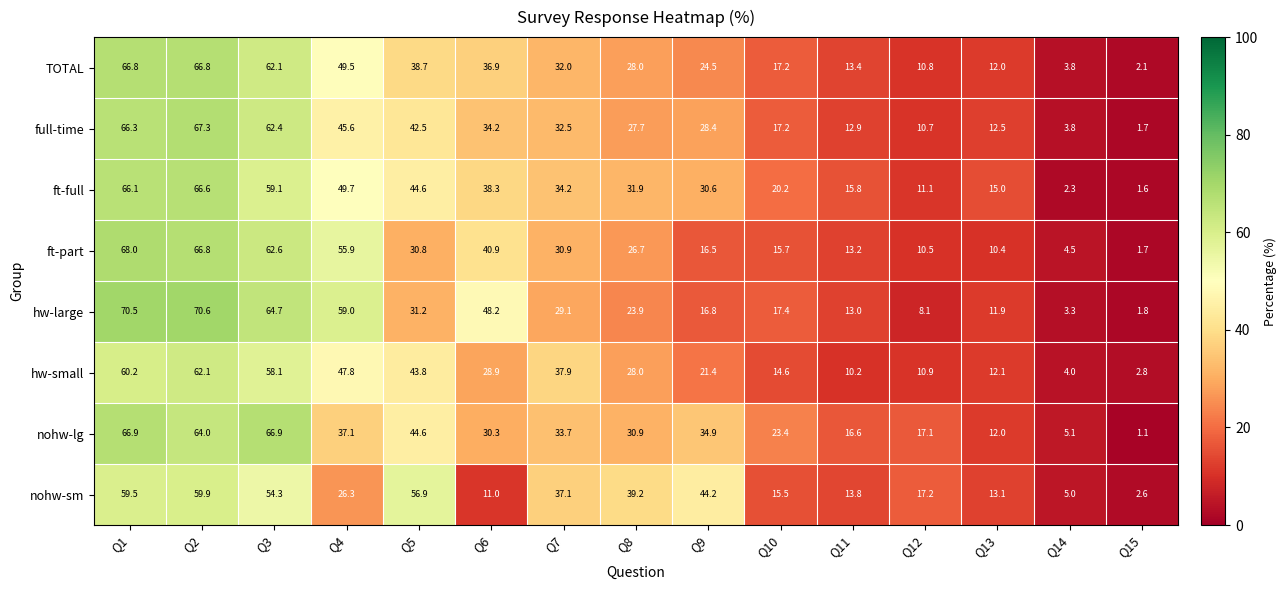

Is the value of ft-part at Q14 greater than the value of hw-small at Q13?

No